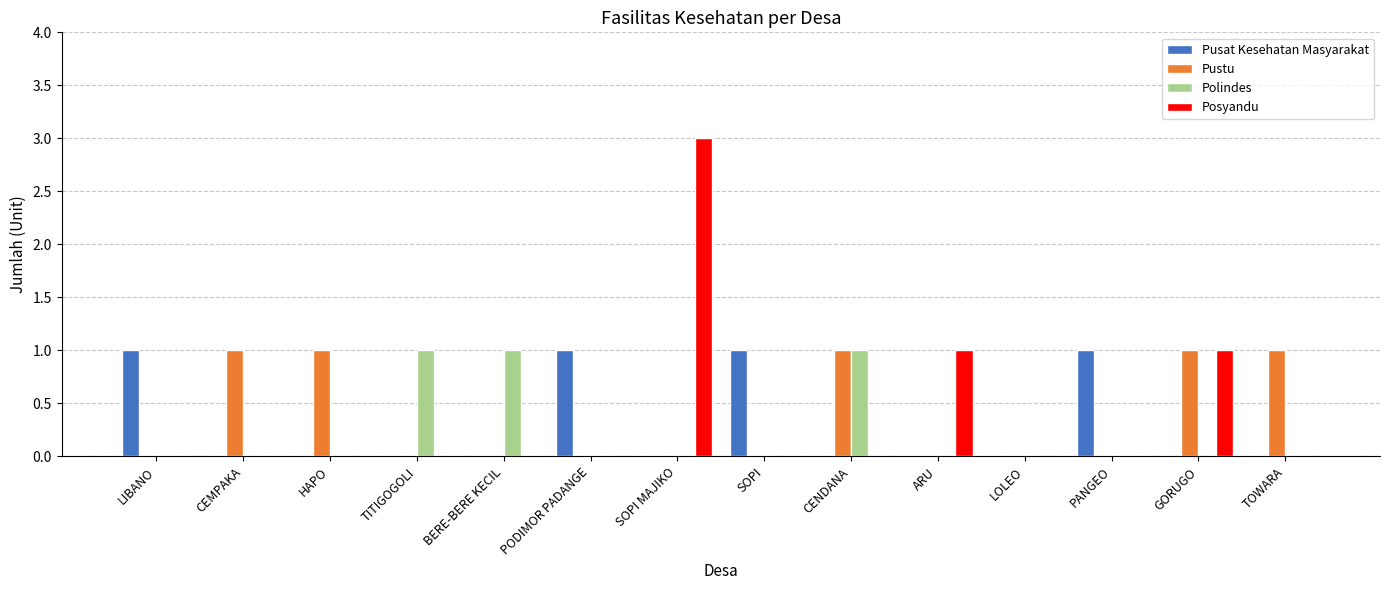

What is the greatest value displayed?

3